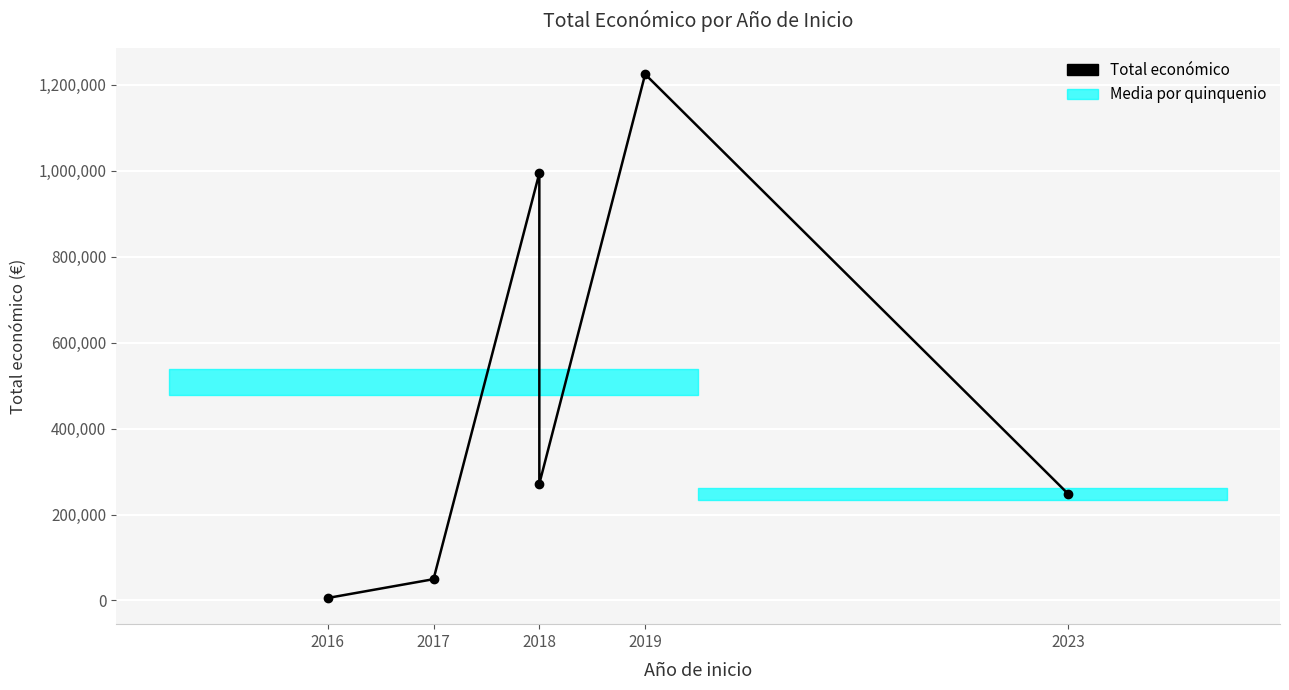

Reading left to right, list all the values displayed in this chart.

5718	49495	994500	271552	1224742	247499